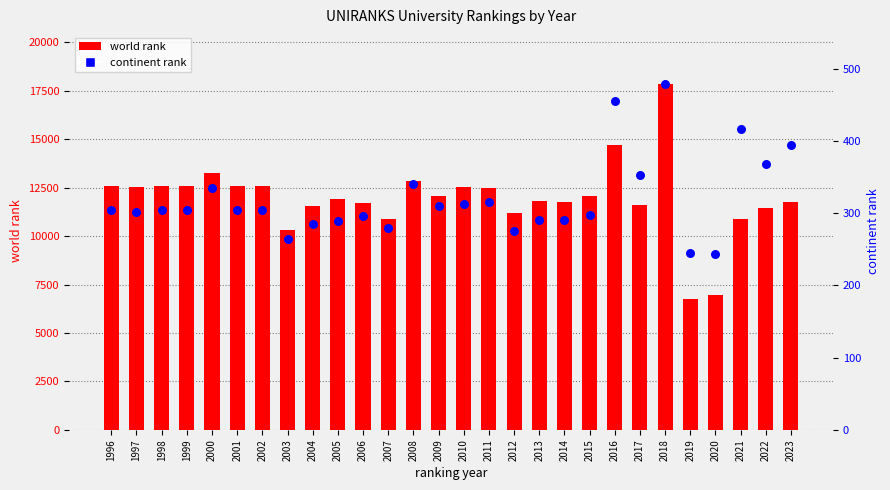

Which series has the widest spread of Y values?

world rank